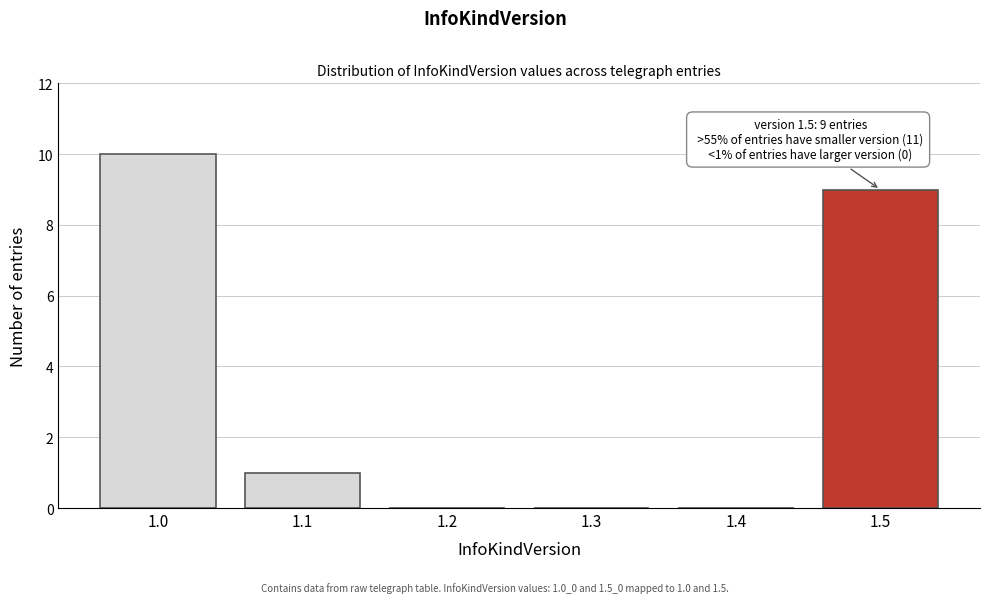

Reading left to right, list all the values displayed in this chart.

1.0=10	1.1=1	1.2=0	1.3=0	1.4=0	1.5=9